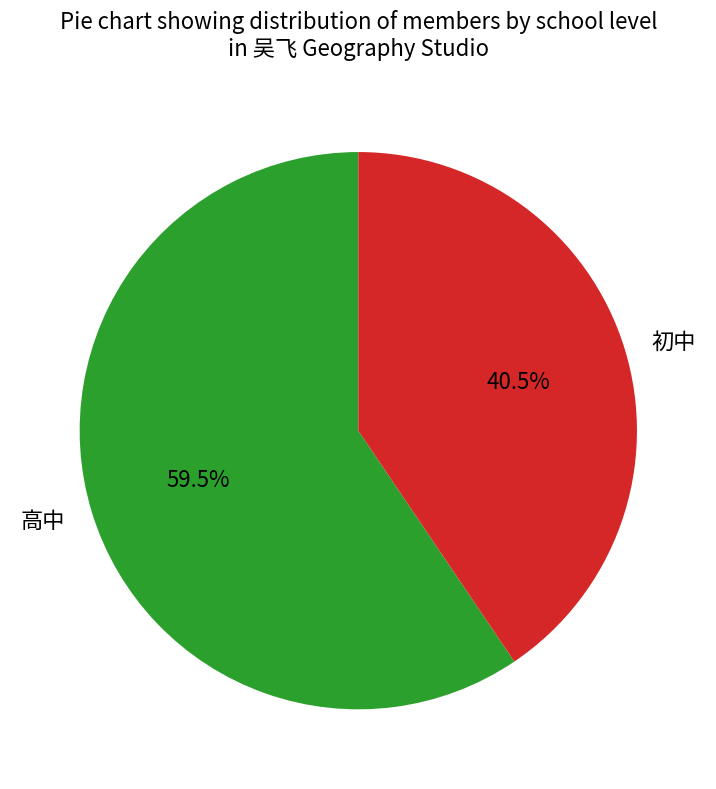

Between 初中 and 高中, which is larger?

高中